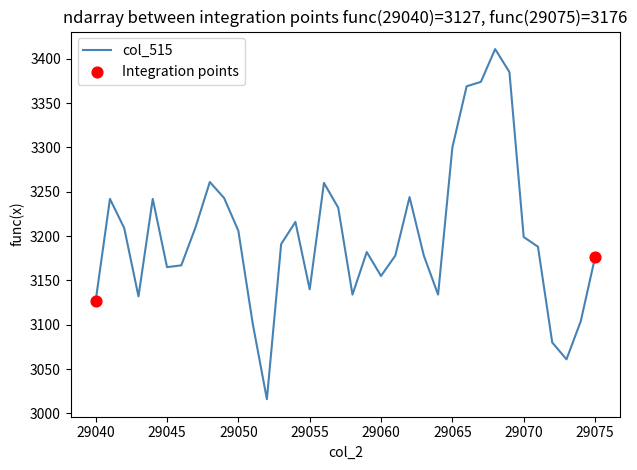

What is the greatest value displayed?

3411